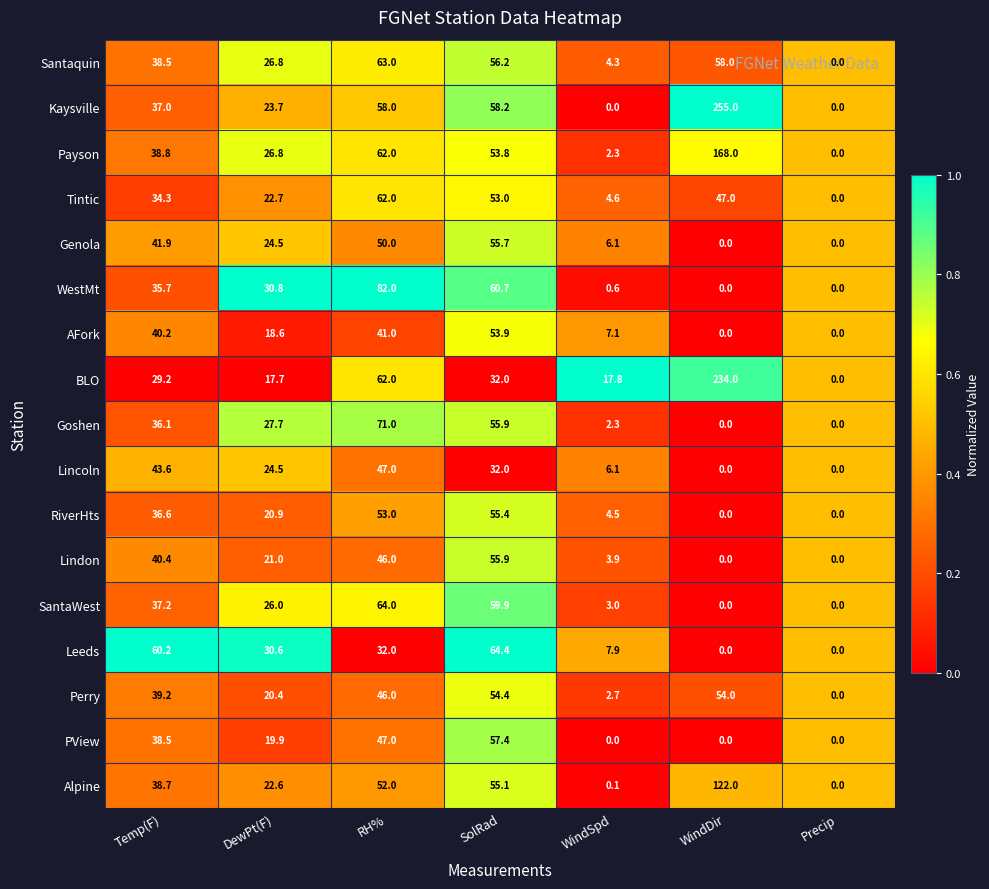

Which series has the largest total across all categories?

Kaysville